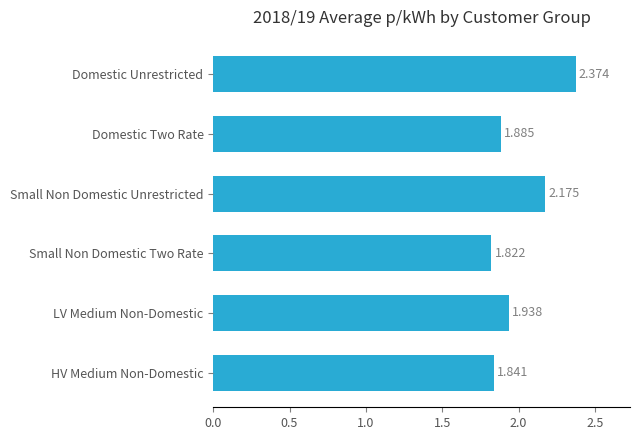

Which category has the lowest value across all series?

Small Non Domestic Two Rate